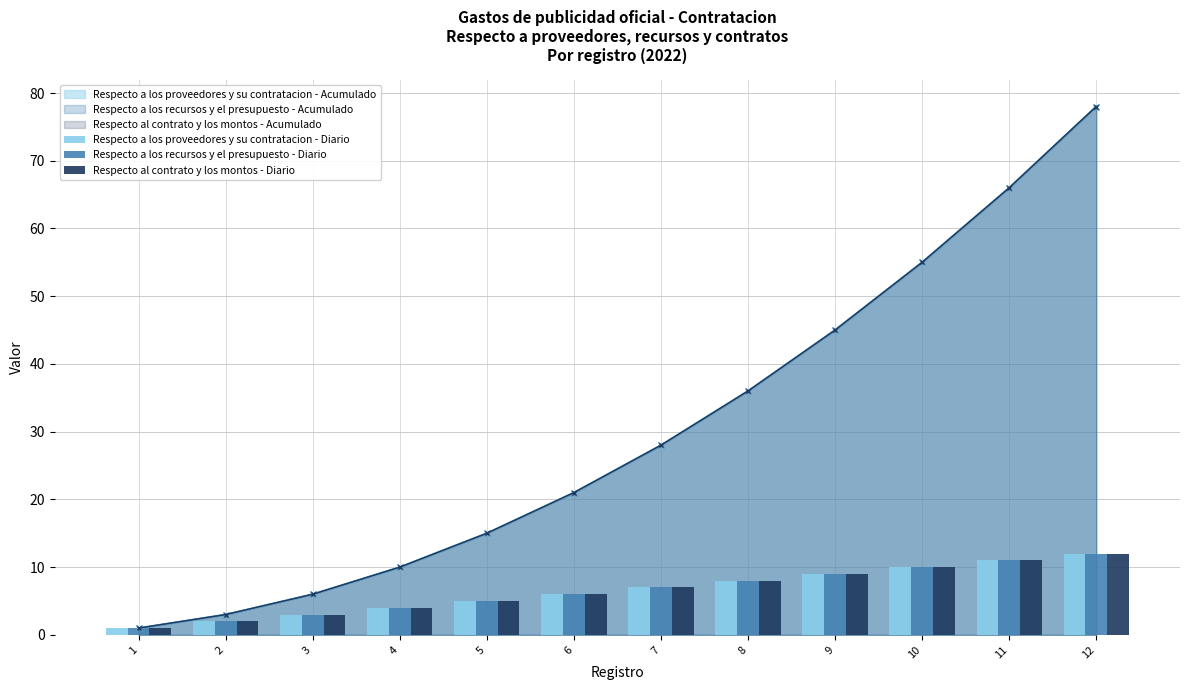

Which category has the highest value in the Respecto a los proveedores y su contratacion - Diario series?

12